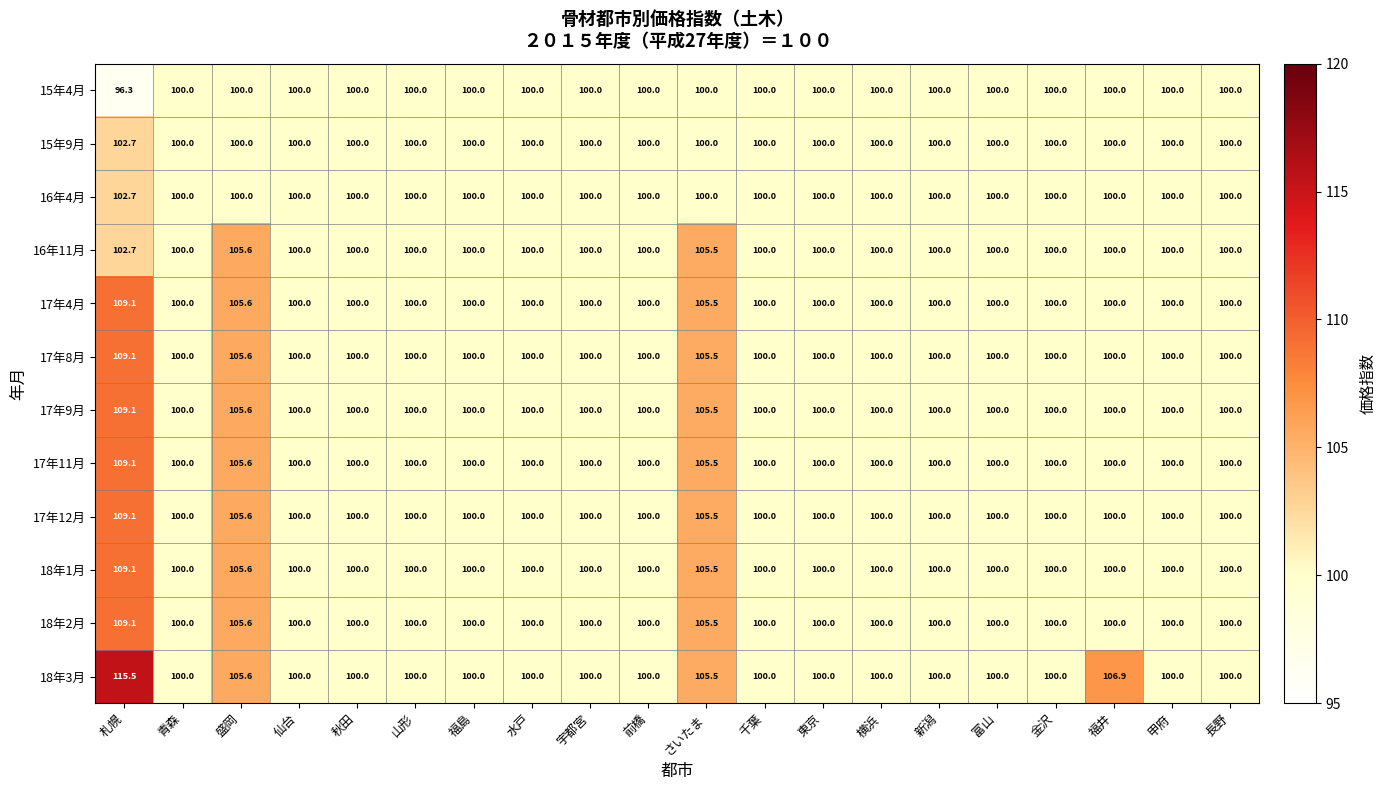

True or false: 16年11月 has a value of 151.0 at 千葉.

False